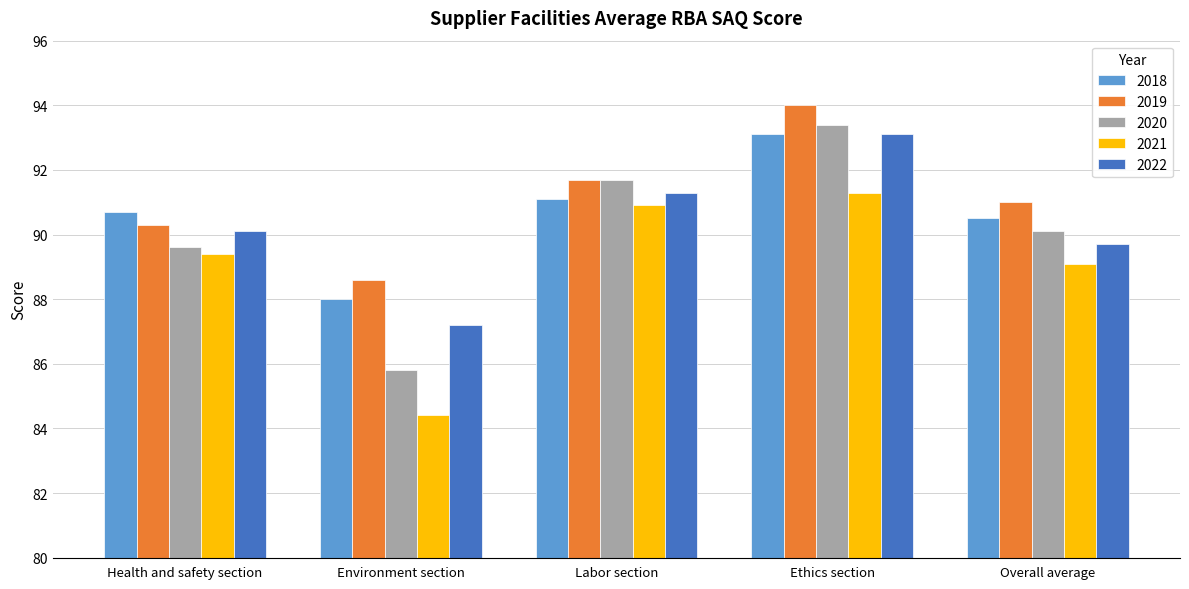

Reading left to right, what are all the values shown in this chart?

2018: Health and safety section=90.7	Environment section=88.0	Labor section=91.1	Ethics section=93.1	Overall average=90.5
2019: Health and safety section=90.3	Environment section=88.6	Labor section=91.7	Ethics section=94.0	Overall average=91.0
2020: Health and safety section=89.6	Environment section=85.8	Labor section=91.7	Ethics section=93.4	Overall average=90.1
2021: Health and safety section=89.4	Environment section=84.4	Labor section=90.9	Ethics section=91.3	Overall average=89.1
2022: Health and safety section=90.1	Environment section=87.2	Labor section=91.3	Ethics section=93.1	Overall average=89.7